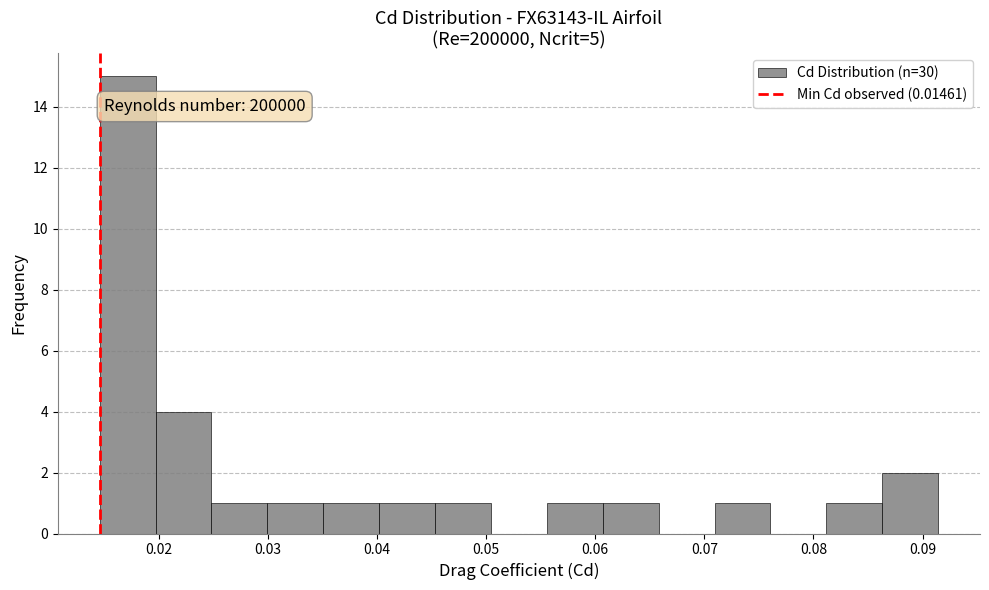

Which range on the x-axis has the tallest bar?

0.015 to 0.020